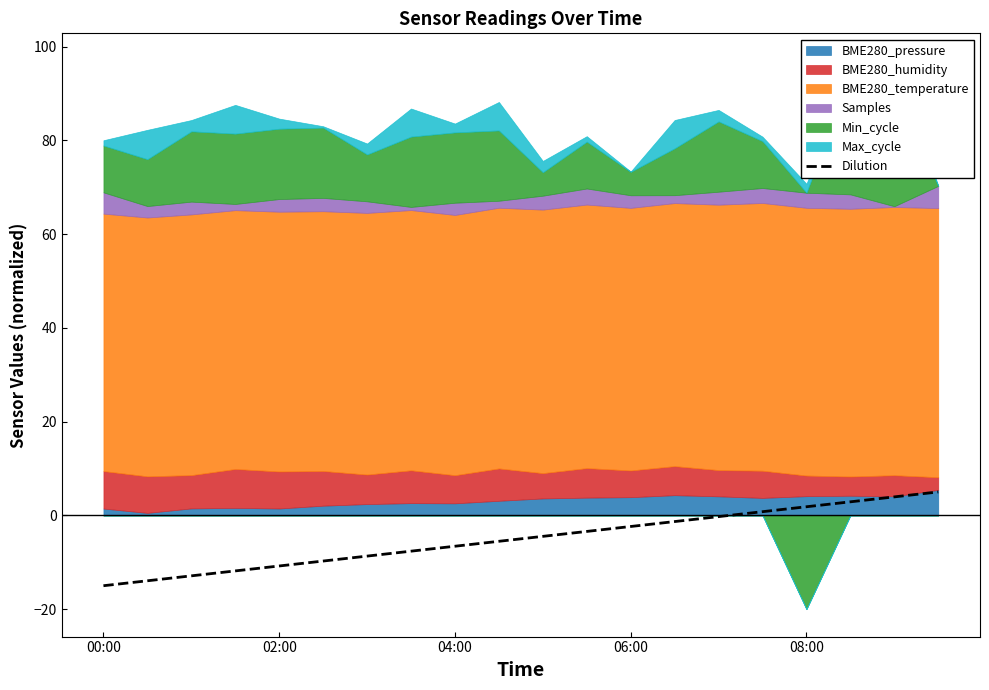

How many lines are shown in the chart?

1